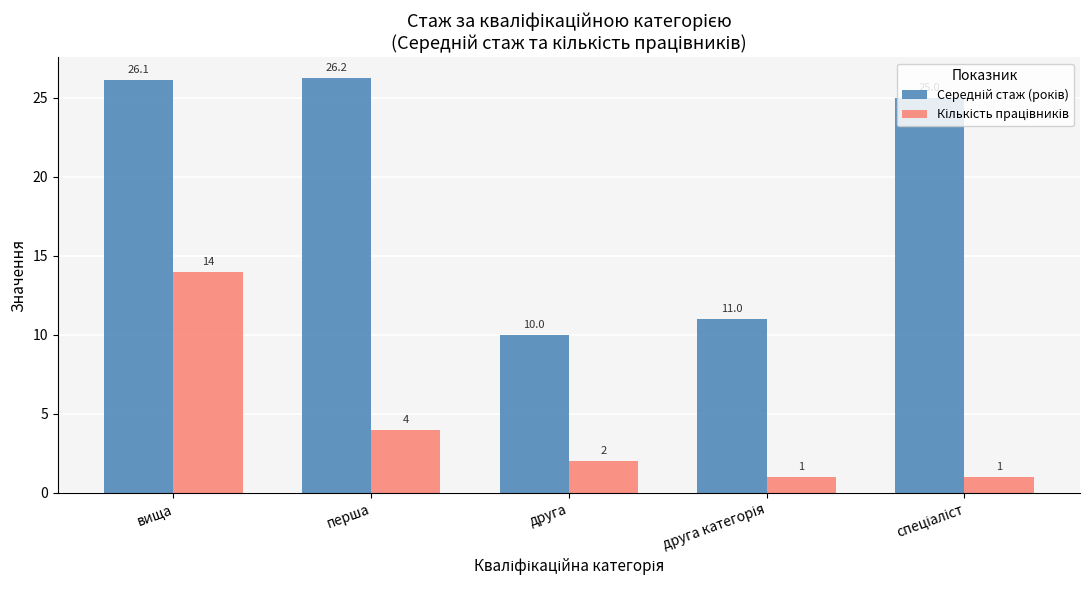

Are the bars horizontal?

No